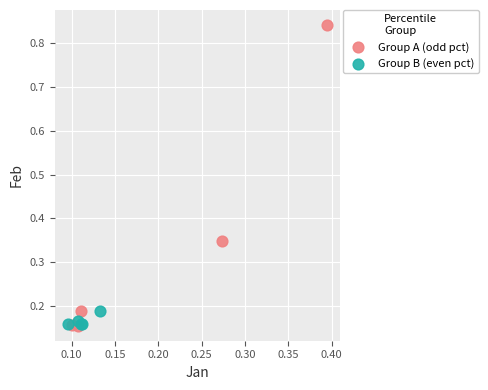

Which series has the widest spread of Y values?

Group A (odd pct)